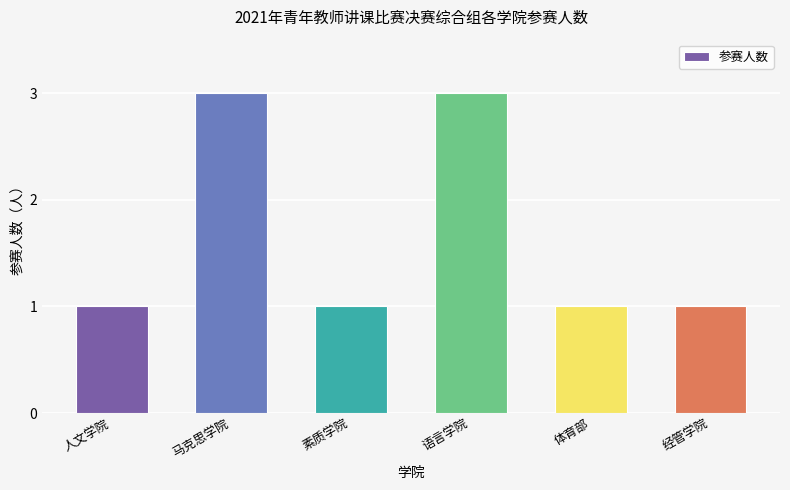

What is the greatest value displayed?

3